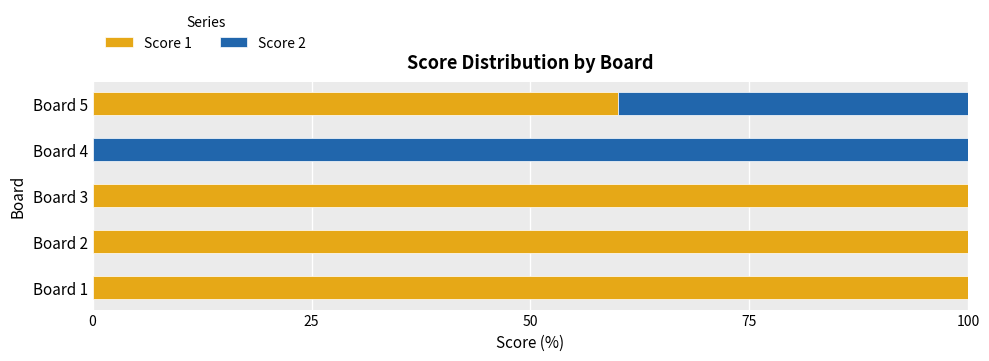

What is the sum of all Score 1 values?

360